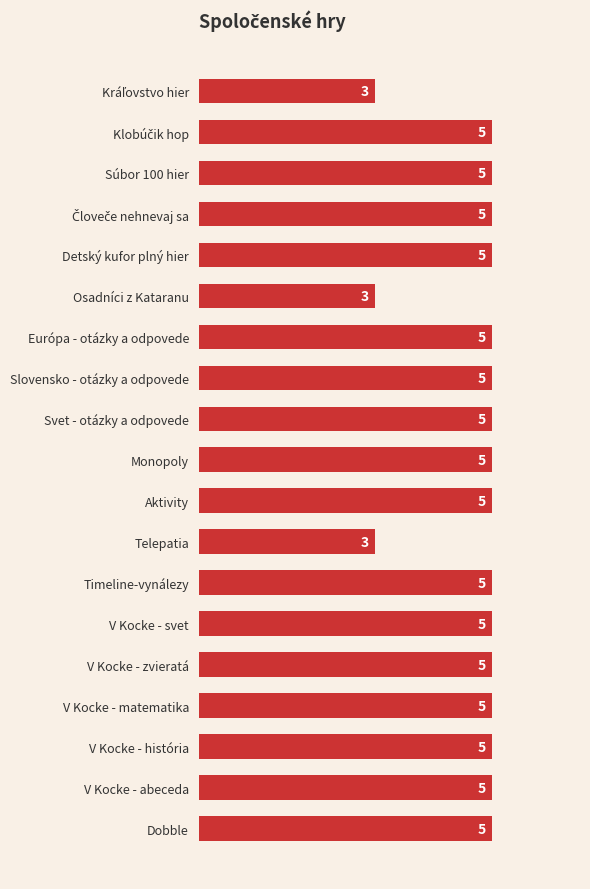

Reading bottom to top, transcribe all the data shown in this chart.

5	5	5	5	5	5	5	3	5	5	5	5	5	3	5	5	5	5	3